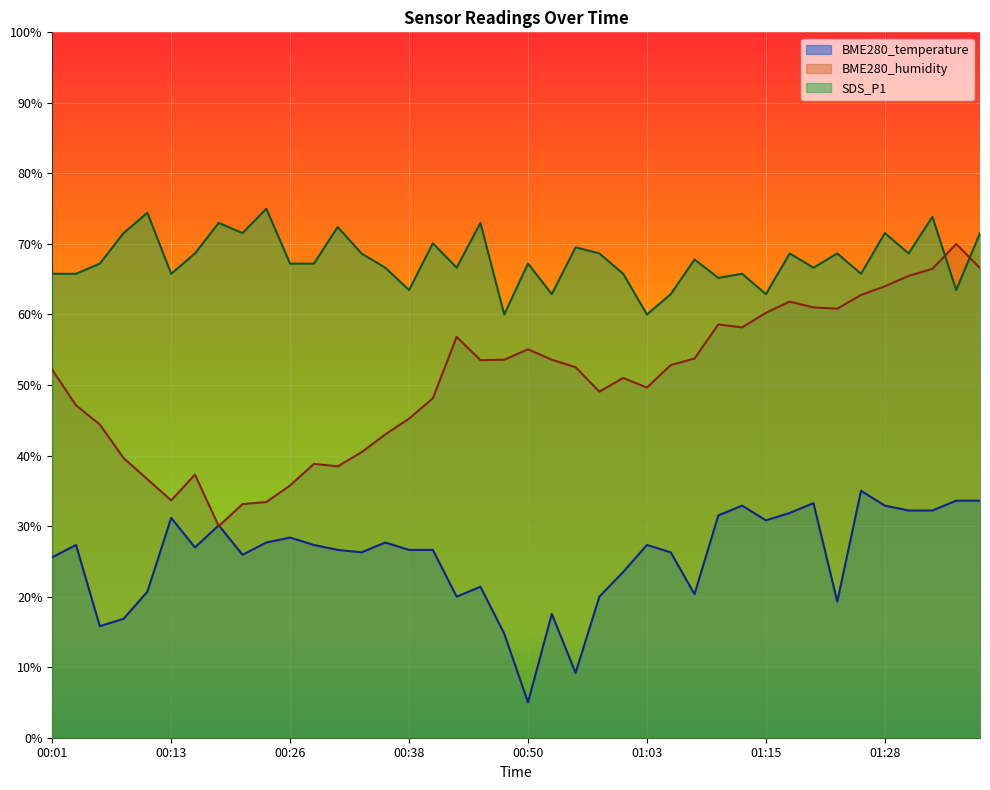

At which category does BME280_temperature reach its first local peak?

00:04